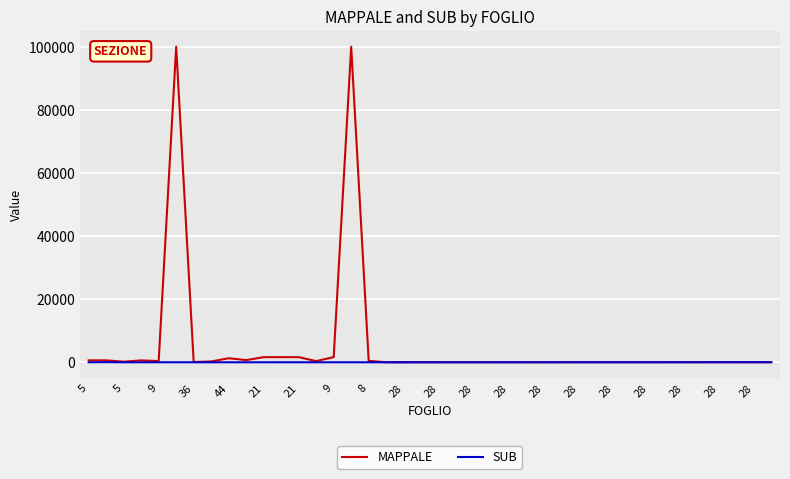

How many values in the SUB series are below 6?

20